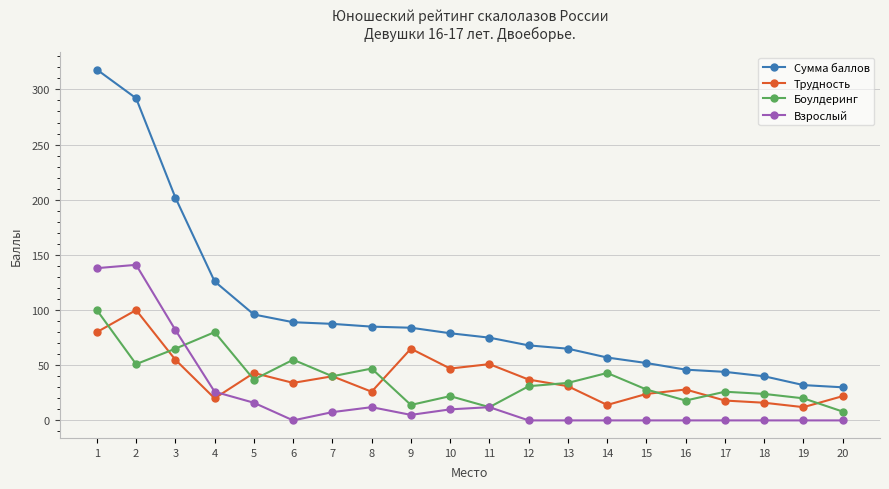

What is the total value across all series at 8?

170.0